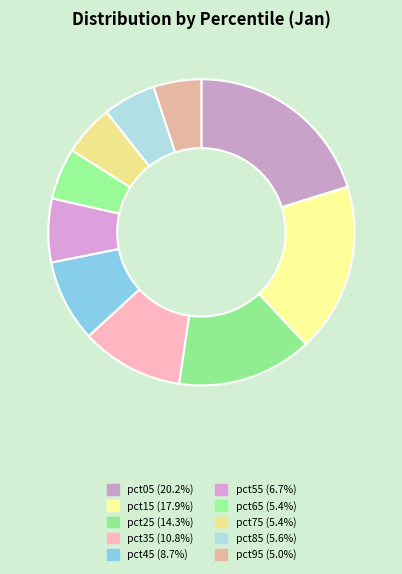

To the nearest percent, what is the combined percentage of pct95 and pct05?

25%